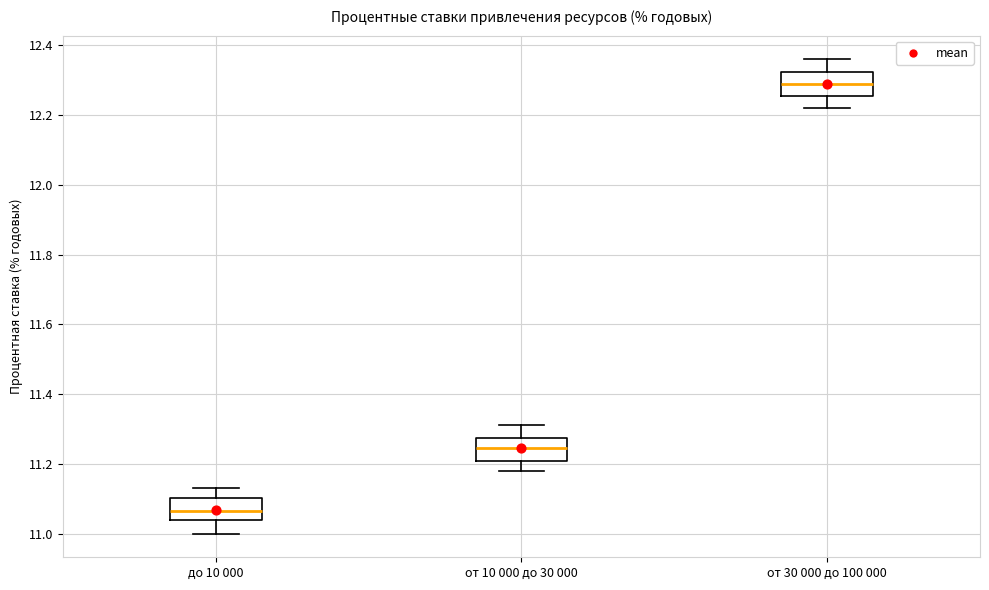

Which box's median line is the lowest?

до 10 000